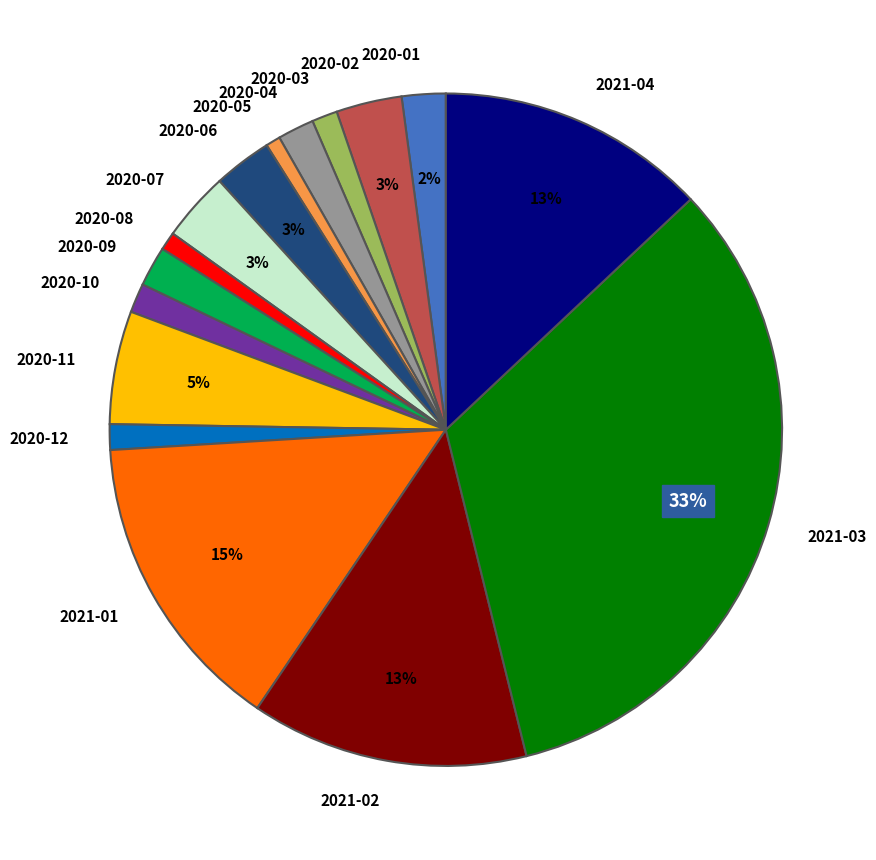

Combined, do 2020-07 and 2021-03 account for over 50%?

No